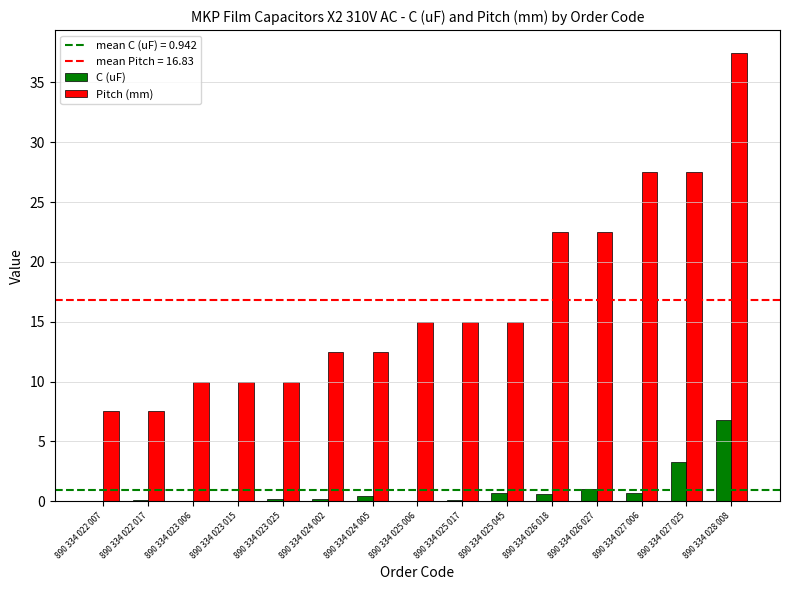

What is the sum of all C (uF) values?

14.1